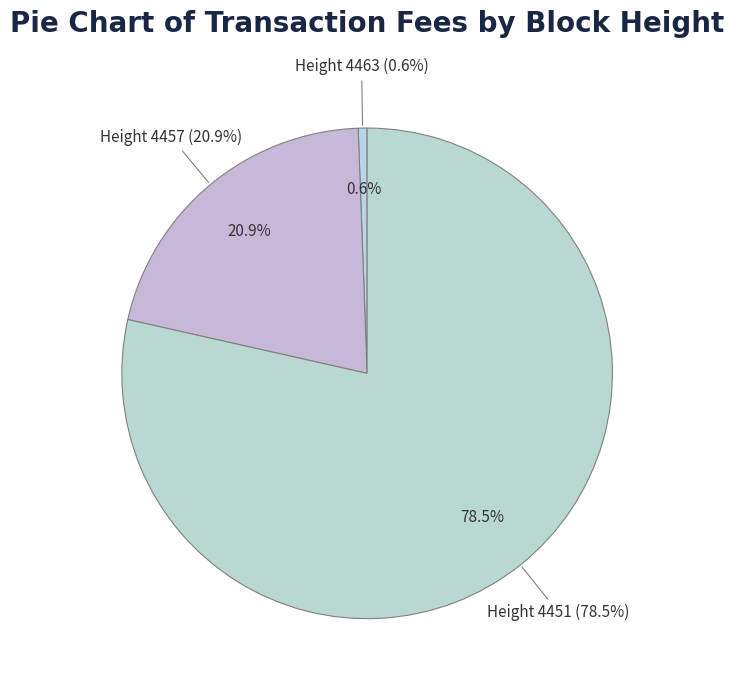

What percentage do 4463 and 4451 together represent?

79.1%